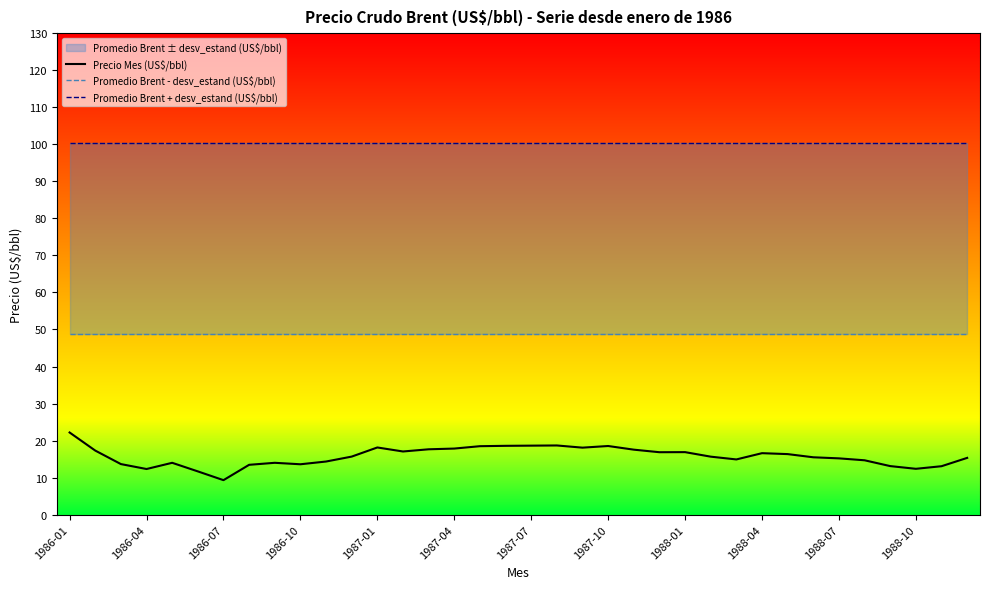

At which label is Promedio Brent + desv_estand (US$/bbl) closest to 100?

1986-01